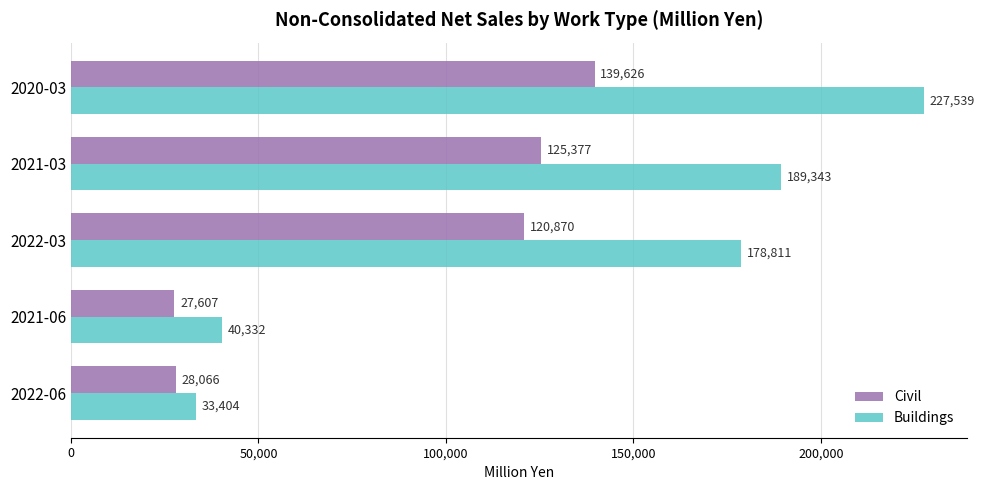

What is the sum of all Civil values?

441546